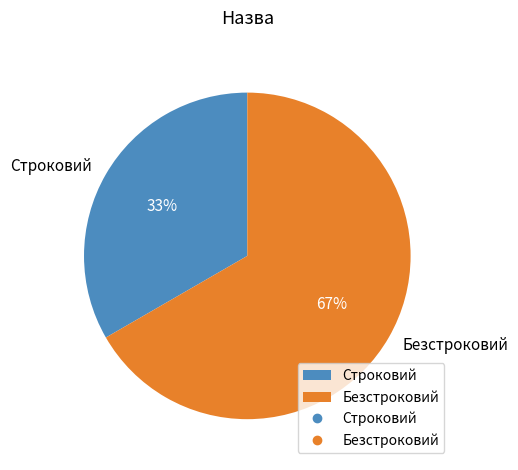

Rank the categories by value from highest to lowest.

Безстроковий, Строковий